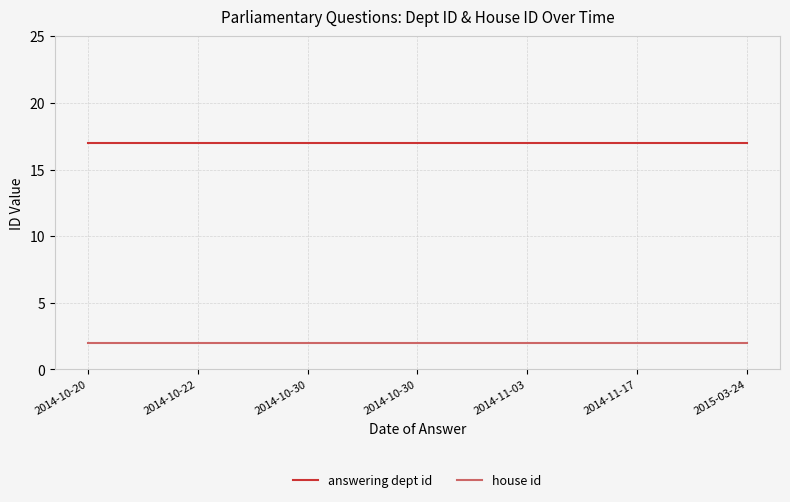

What is the value of the house id point at the 4th from the left?

2